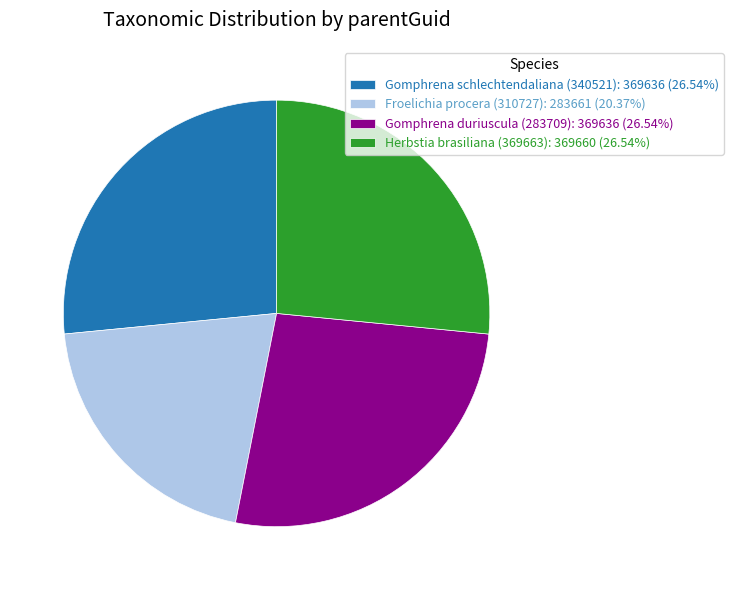

Is the sum of Herbstia brasiliana (369663): 369660 (26.54%) and Froelichia procera (310727): 283661 (20.37%) greater than half?

No